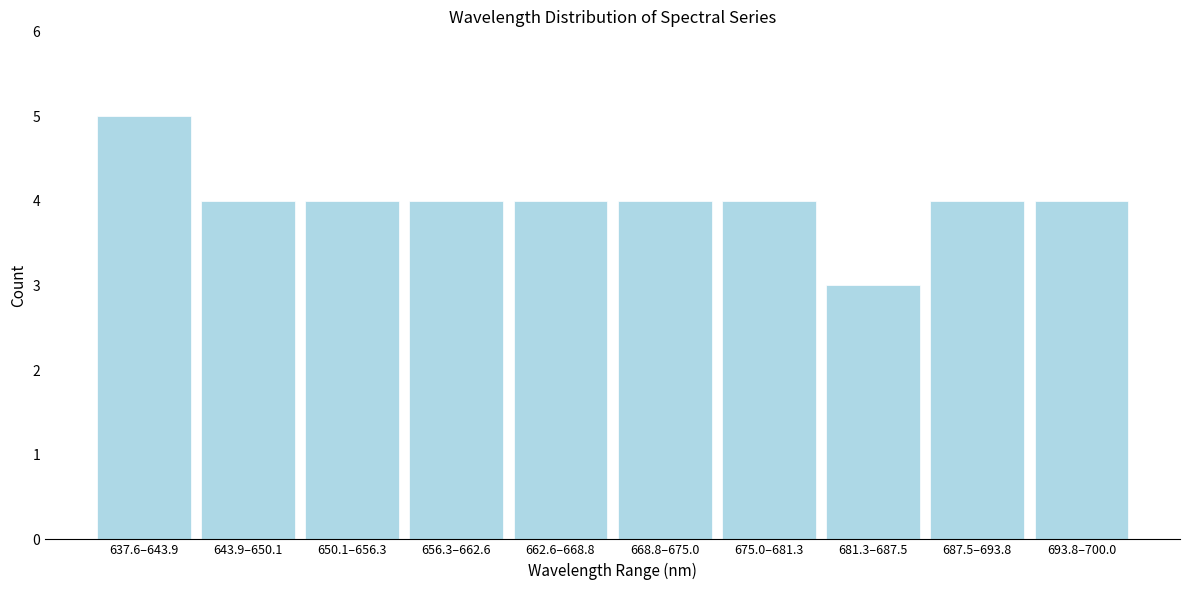

Reading left to right, what are all the values shown in this chart?

5	4	4	4	4	4	4	3	4	4